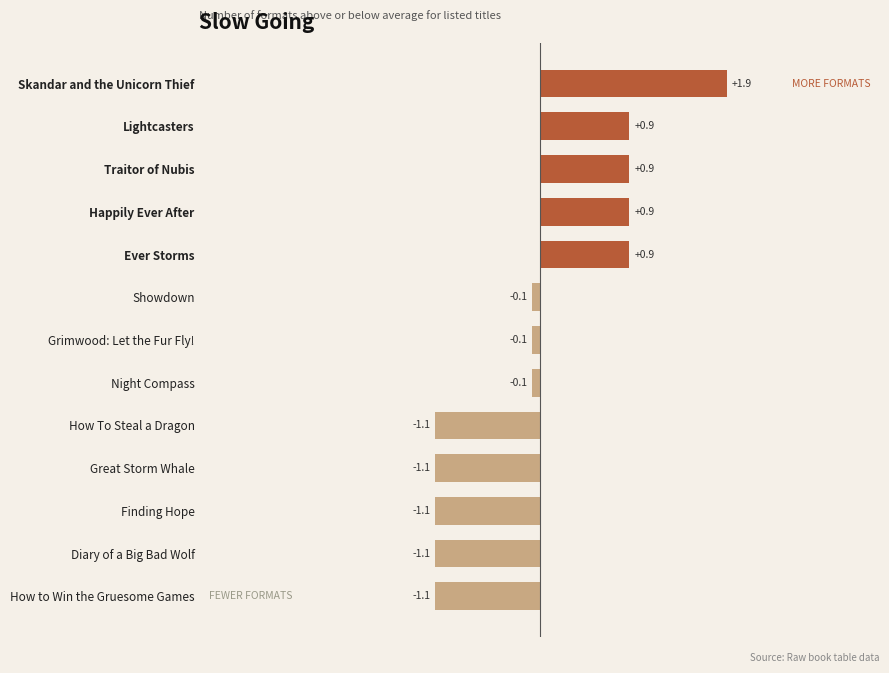

What is the ratio of the value at Traitor of Nubis to the value at Skandar and the Unicorn Thief?

0.5